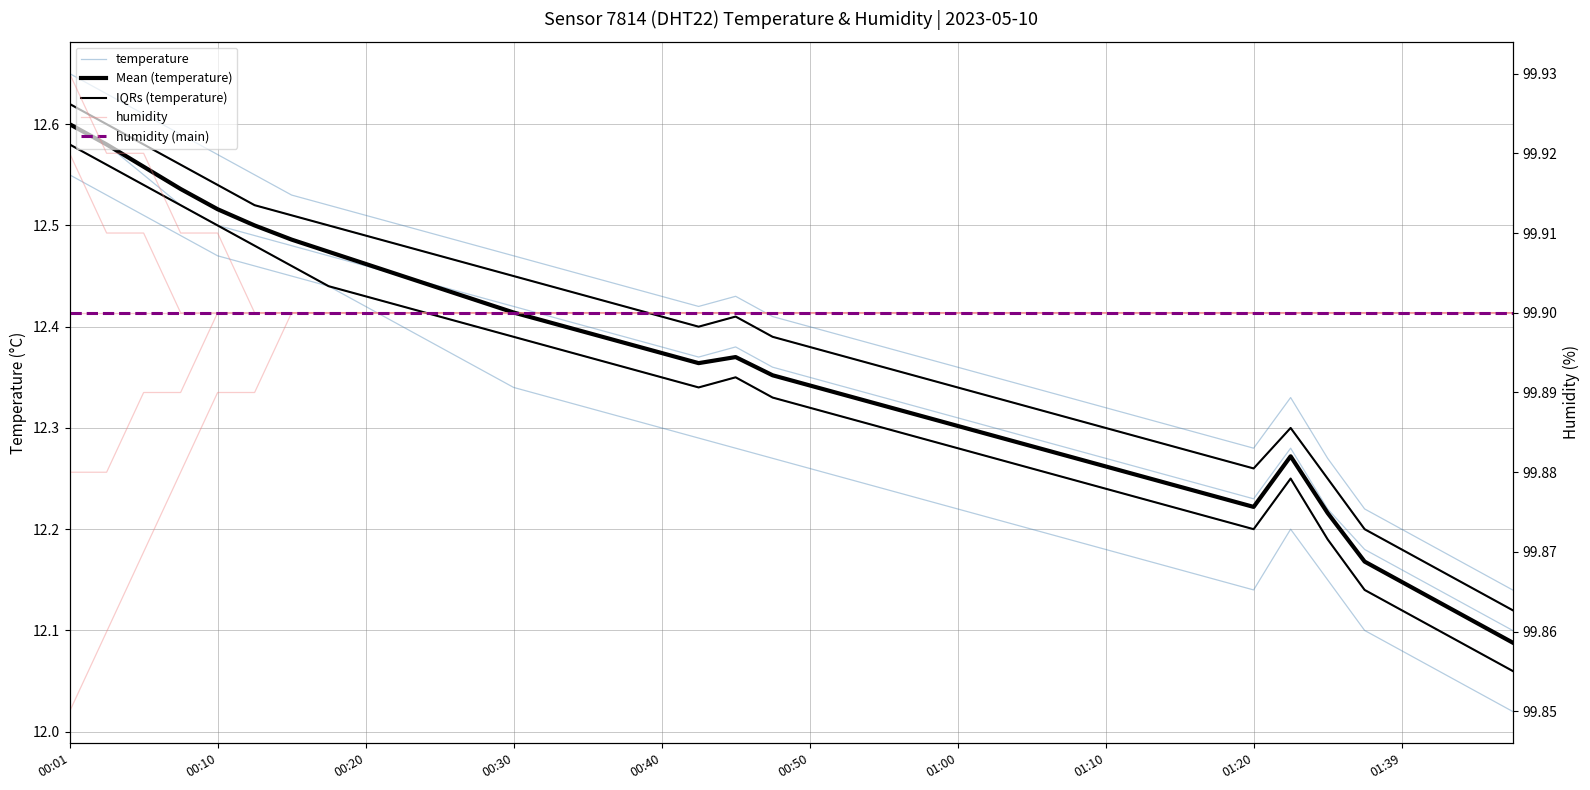

True or false: humidity and temperature intersect in this chart.

False